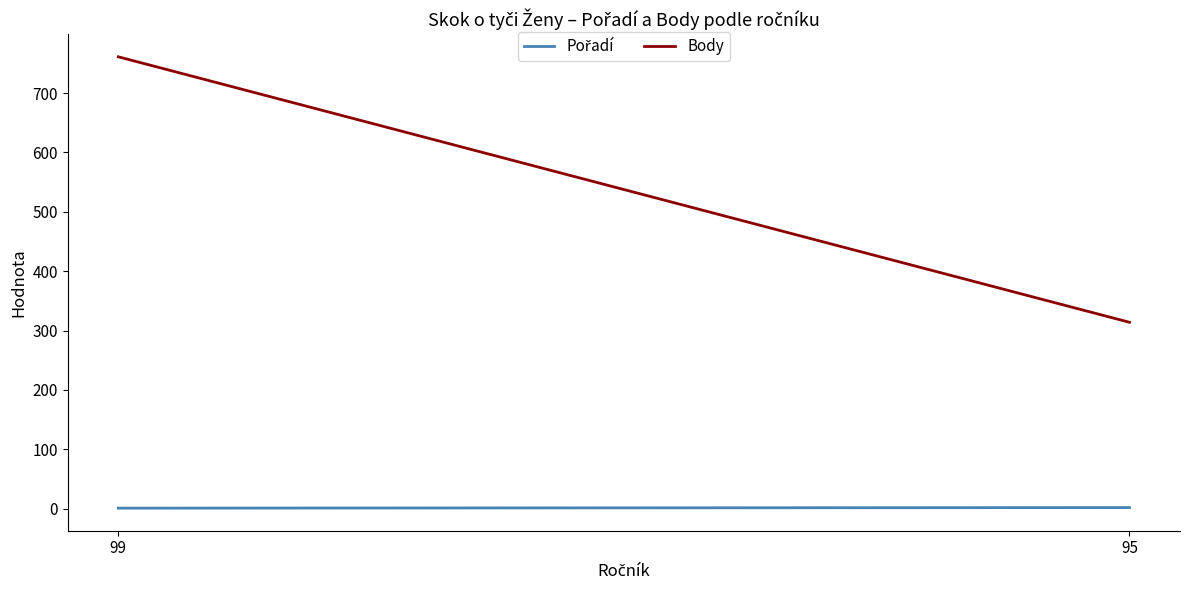

What are all the series names shown in the legend?

Pořadí, Body